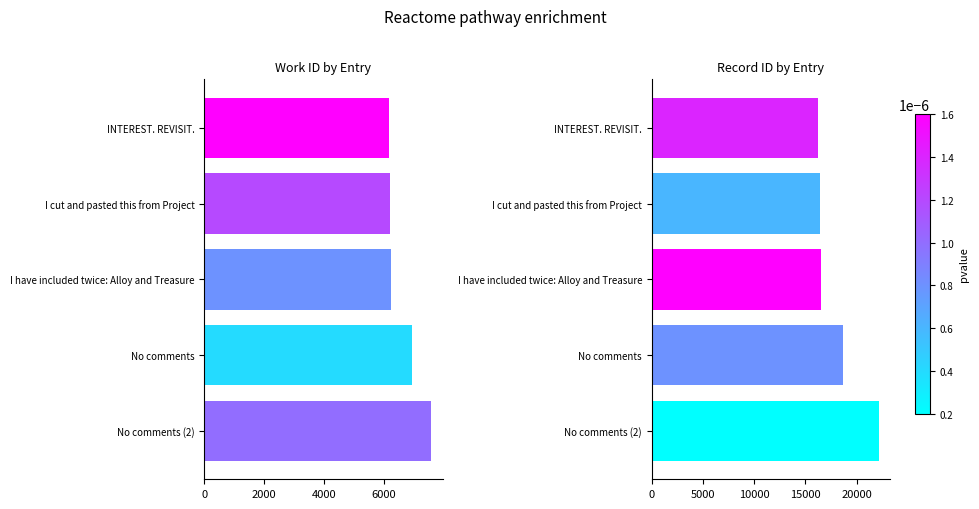

What is the value of the id bar at the 1st from the left?

16253